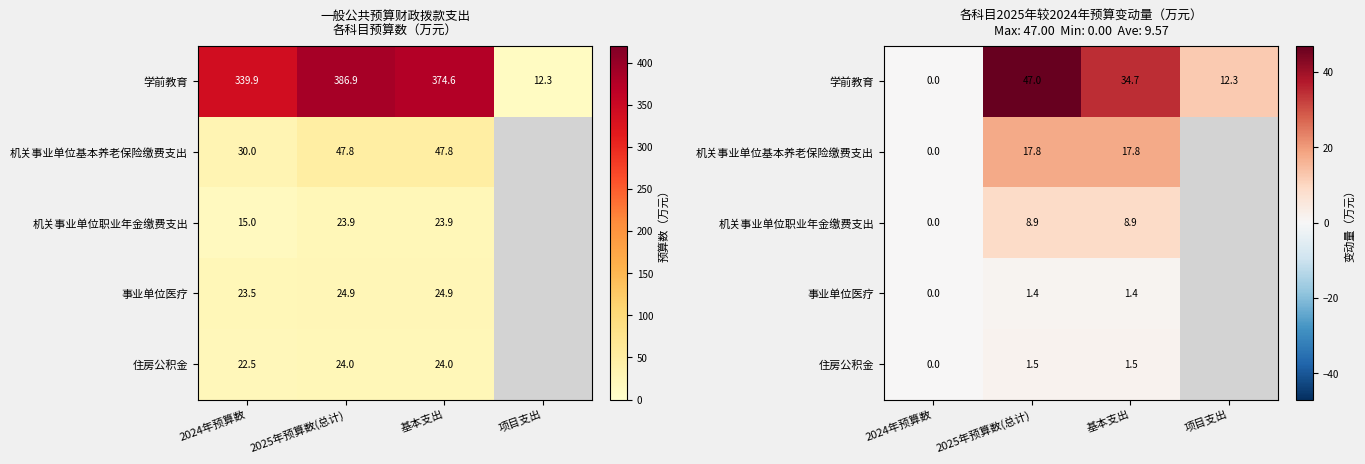

What value does the 学前教育 series have at 2025年预算数(总计)?

47.0